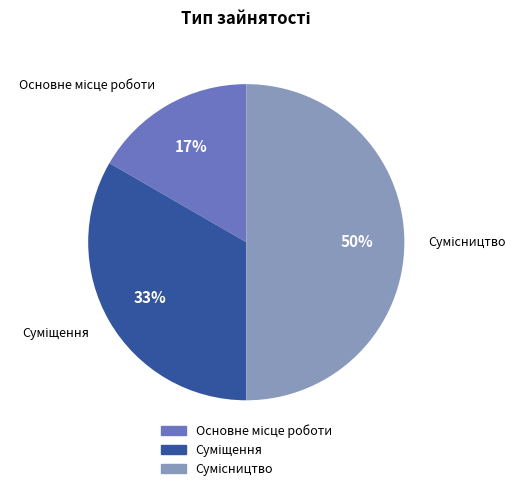

To the nearest percent, what is the difference between the largest and smallest slice percentages?

33%